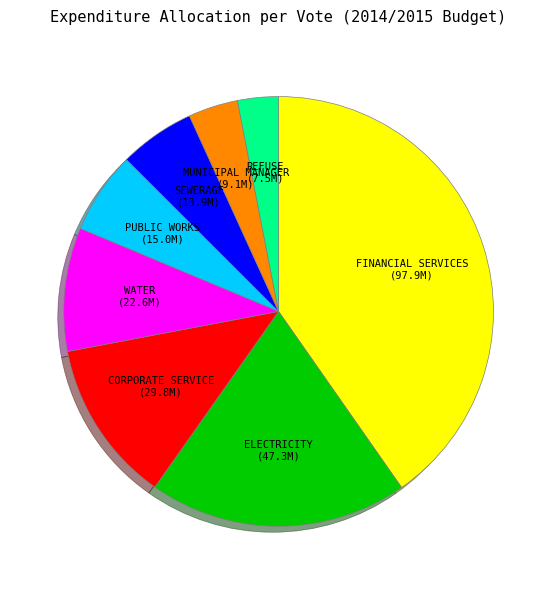

Is there any slice that represents more than half of the pie?

No